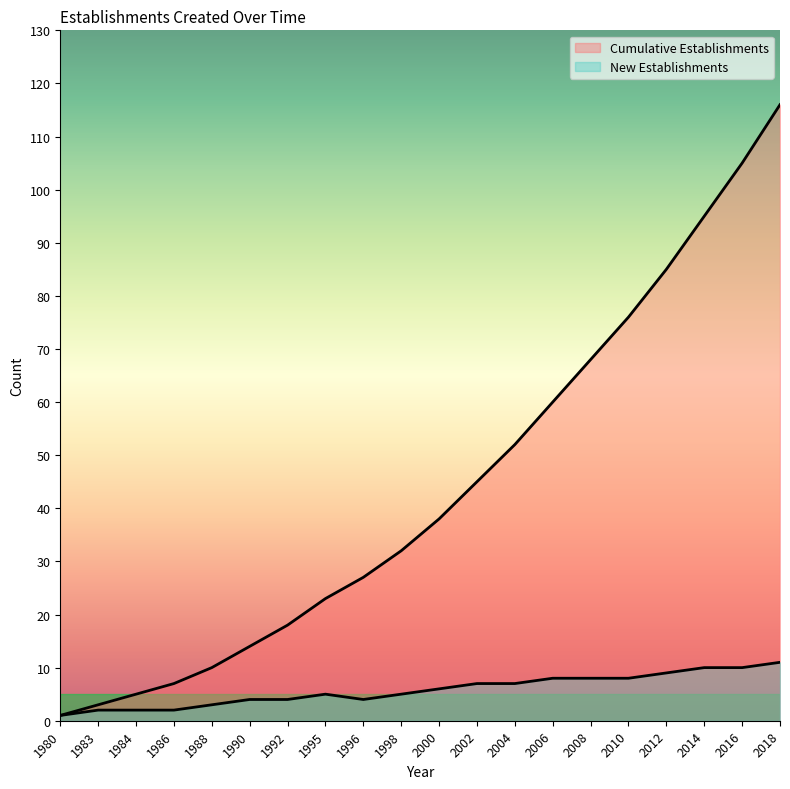

Where is New Establishments nearest to the value 6?

2000